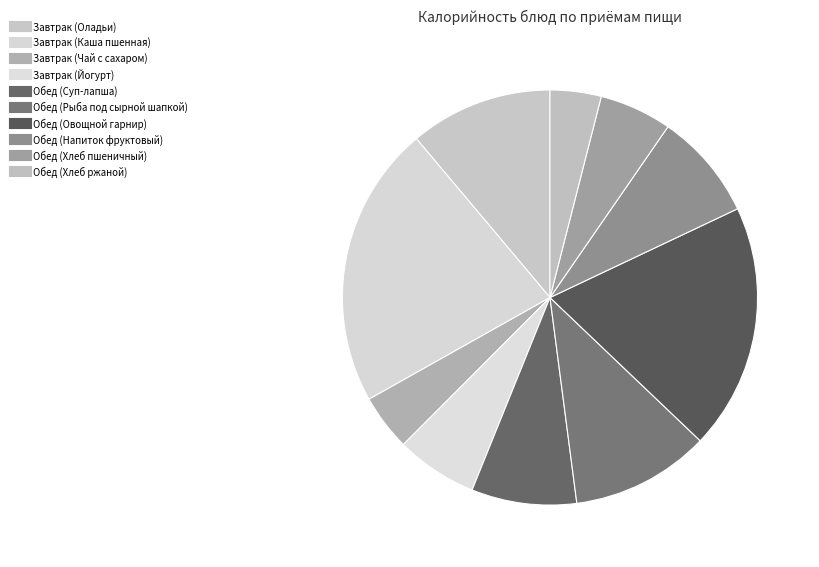

Rank the categories by value from highest to lowest.

Завтрак (Каша пшенная), Обед (Овощной гарнир), Завтрак (Оладьи), Обед (Рыба под сырной шапкой), Обед (Напиток фруктовый), Обед (Суп-лапша), Завтрак (Йогурт), Обед (Хлеб пшеничный), Завтрак (Чай с сахаром), Обед (Хлеб ржаной)